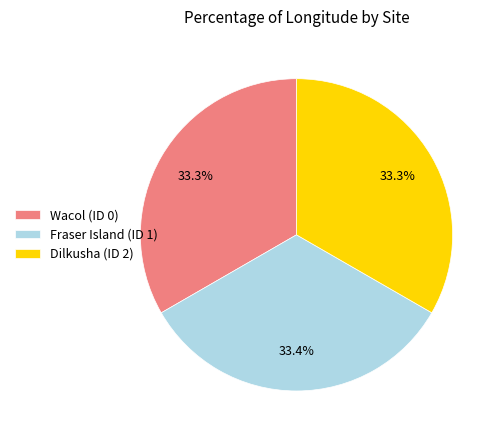

Does Dilkusha (ID 2) represent more than half of the total?

No